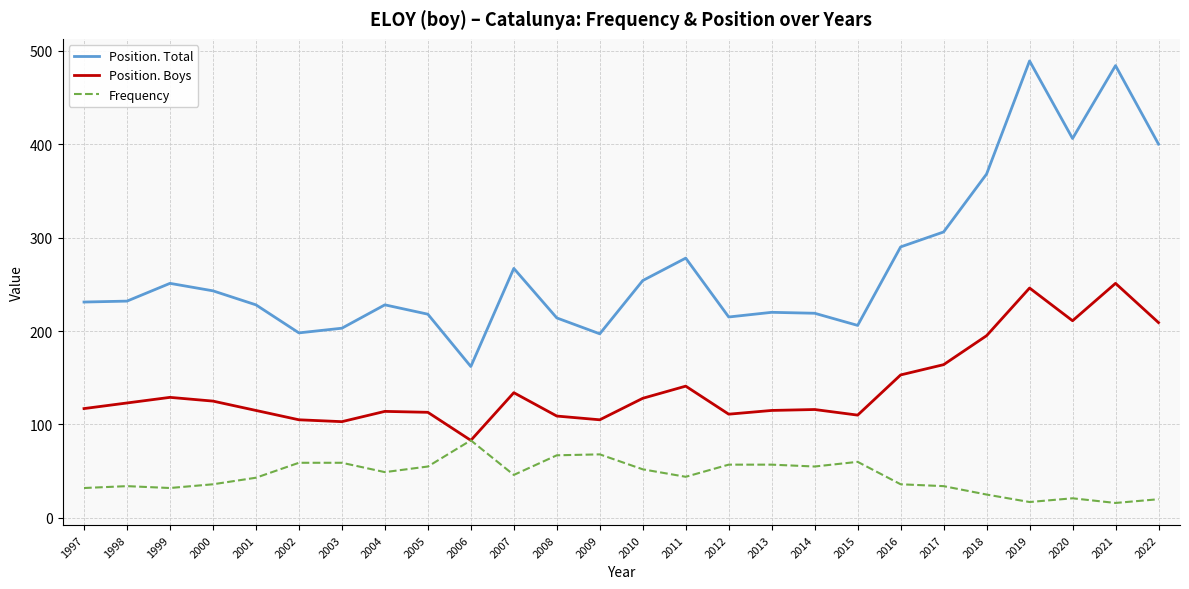

Rank the series at 1999 from lowest to highest value.

Frequency, Position. Boys, Position. Total